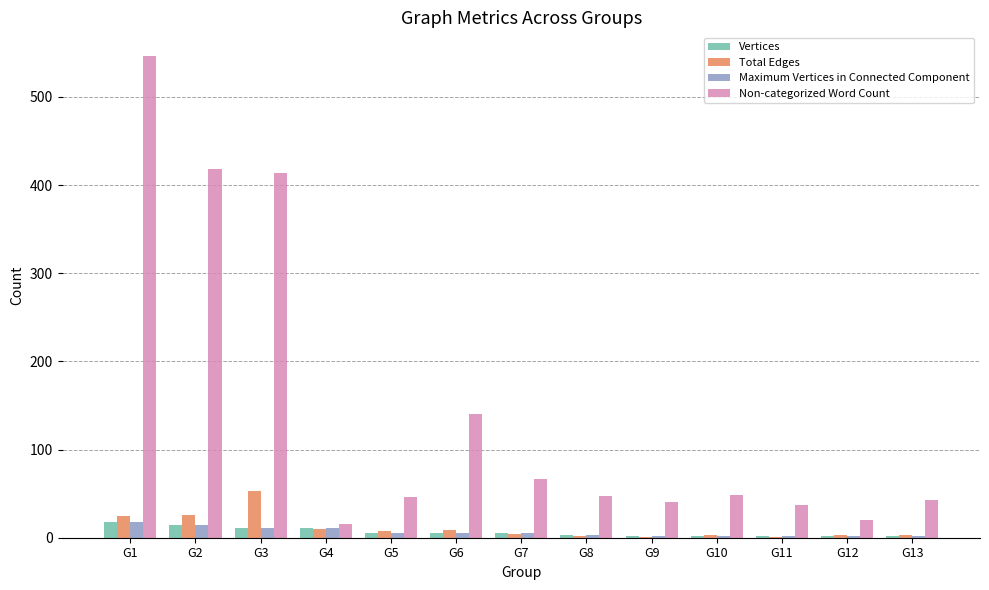

Is it true that Non-categorized Word Count equals 176 at G2?

False